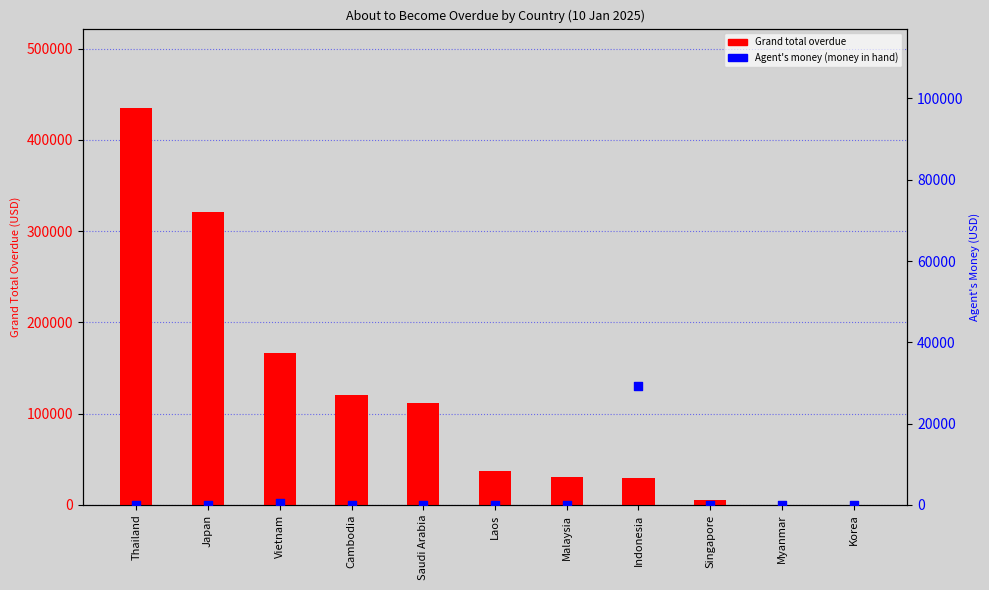

What are all the series names shown in the legend?

Grand total overdue, Agent's money (money in hand)